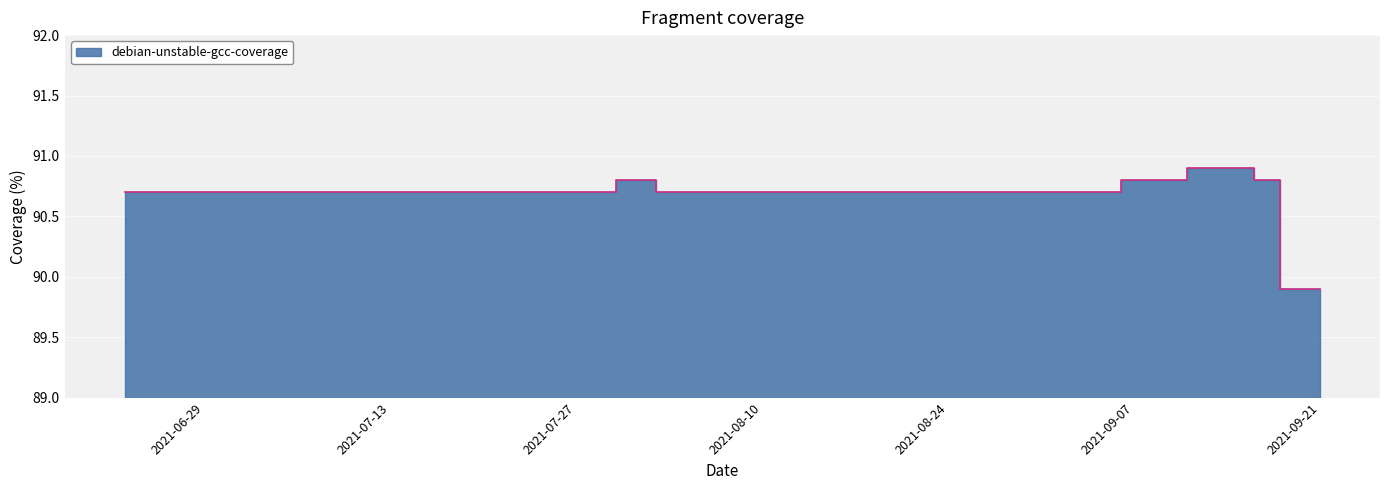

Where is the data nearest to the value 90?

2021-09-18